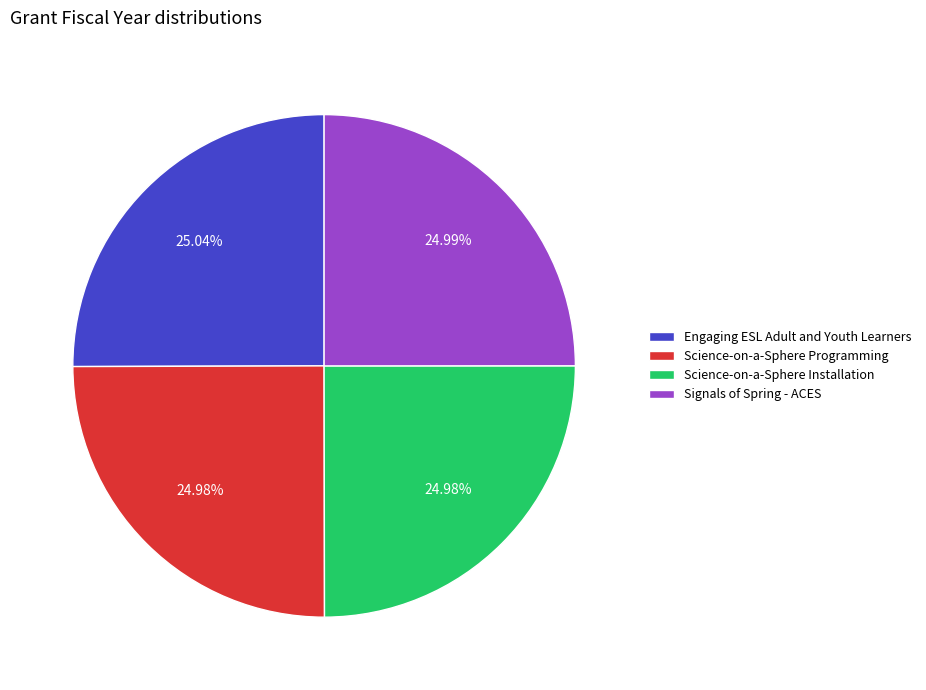

What percentage is the Science-on-a-Sphere Installation slice, to the nearest percent?

25%